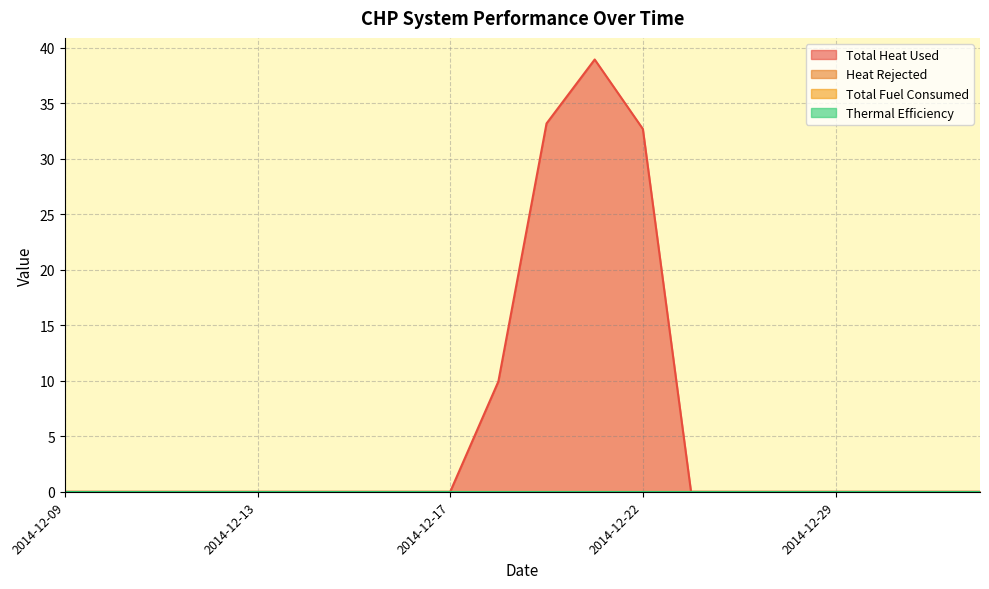

True or false: Total Heat Used and Total Fuel Consumed intersect in this chart.

False